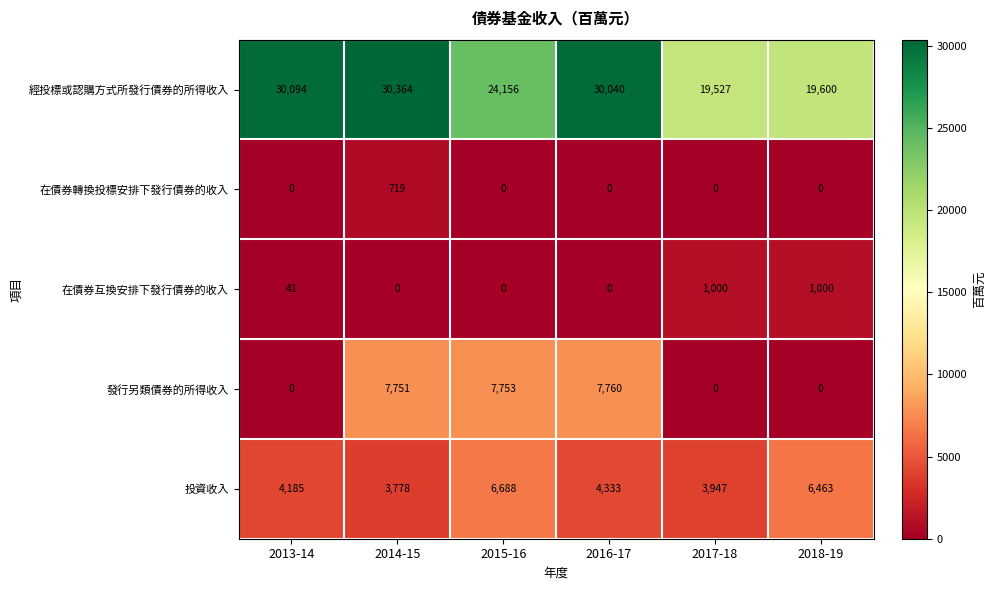

List the series in order of their peak value, lowest first.

在債券轉換投標安排下發行債券的收入, 在債券互換安排下發行債券的收入, 投資收入, 發行另類債券的所得收入, 經投標或認購方式所發行債券的所得收入